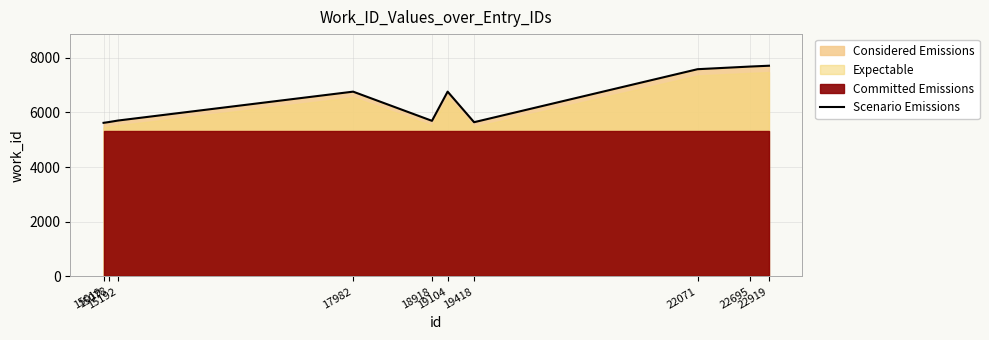

Reading left to right, extract all data points from this chart.

15019=5614	15078=5640	15192=5698	17982=6753	18918=5687	19104=6753	19418=5637	22071=7573	22695=7670	22919=7700